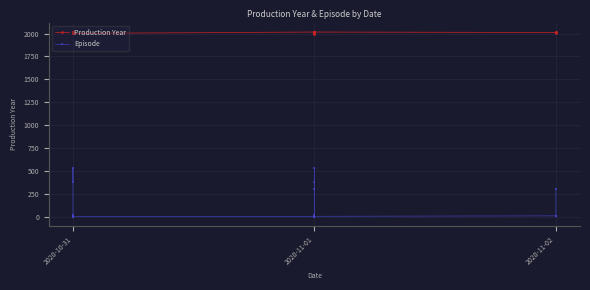

The Production Year series shows 830 at 2020-10-31. True or false?

False